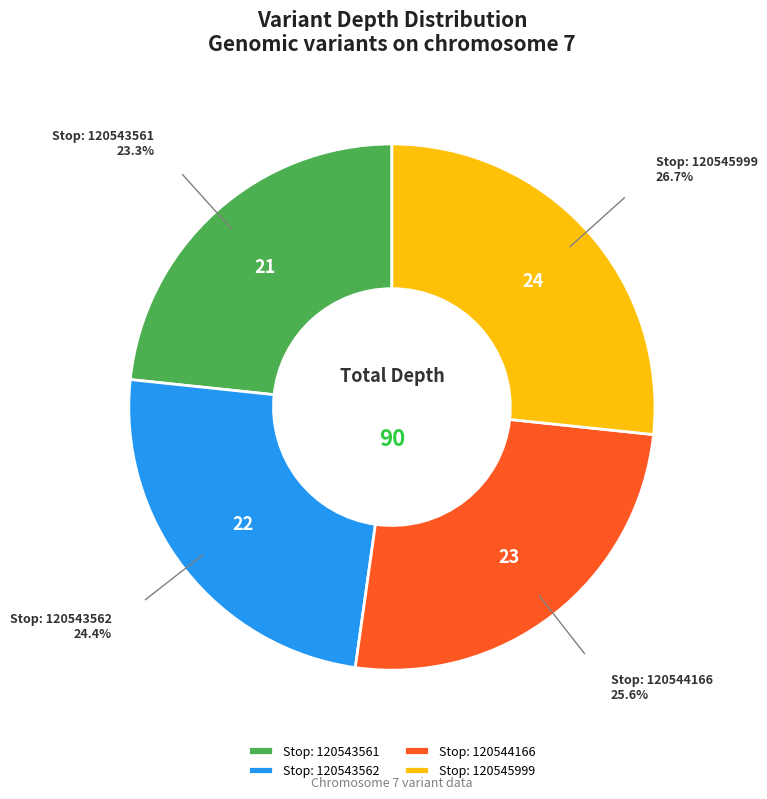

Do Stop: 120543561 and Stop: 120543562 together represent more than half of the pie?

No